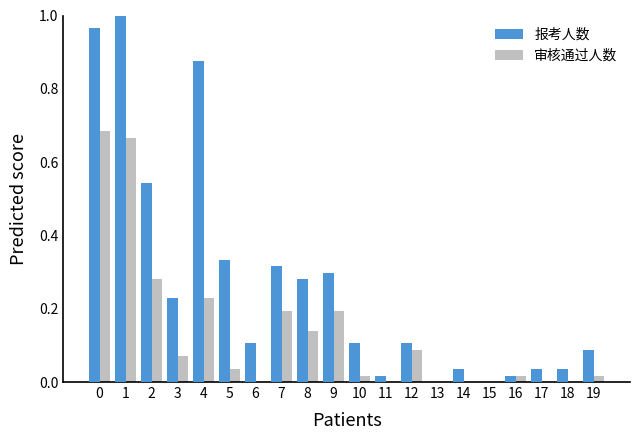

At which label does 报考人数 reach its peak?

1